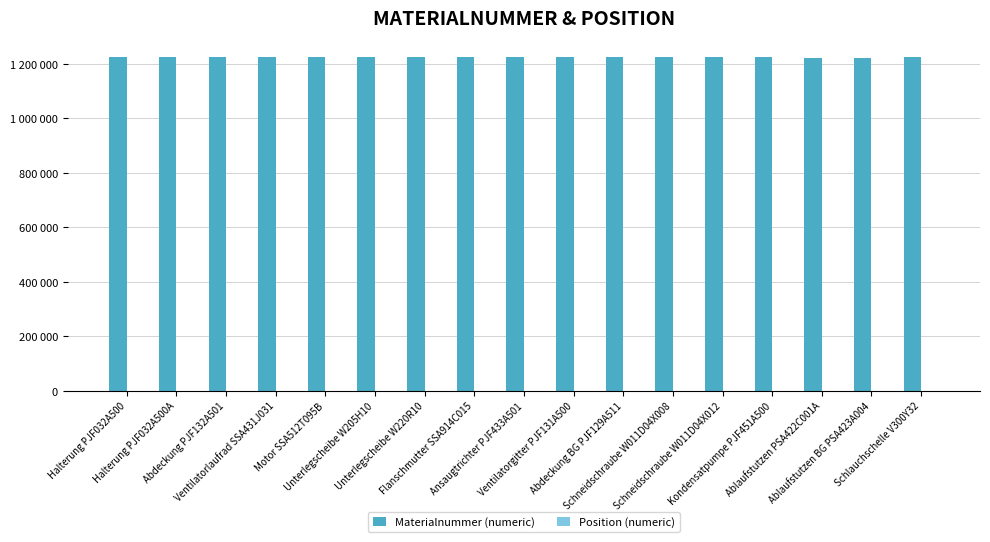

Does the chart contain stacked bars?

No